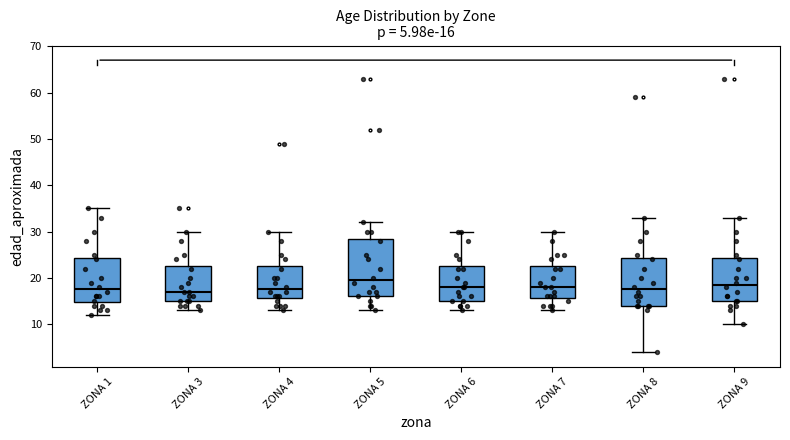

Which box is the tallest, from its lower edge to its upper edge?

ZONA 5